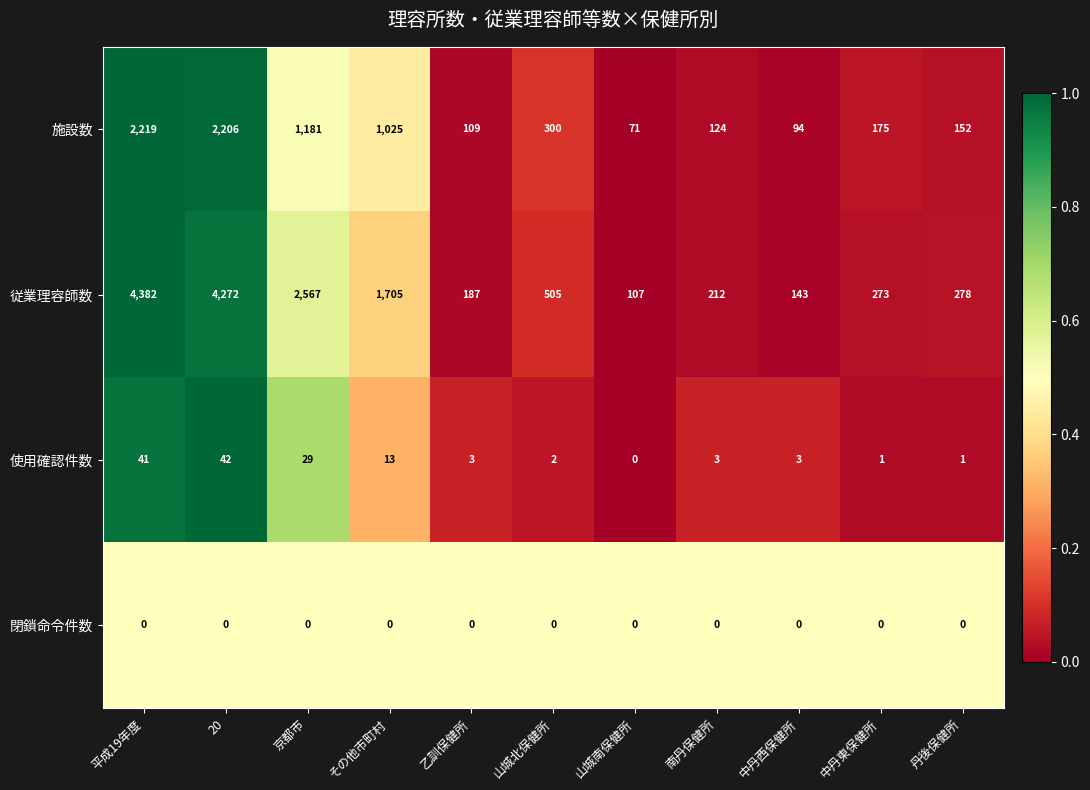

List the series in order of their peak value, lowest first.

閉鎖命令件数, 使用確認件数, 施設数, 従業理容師数